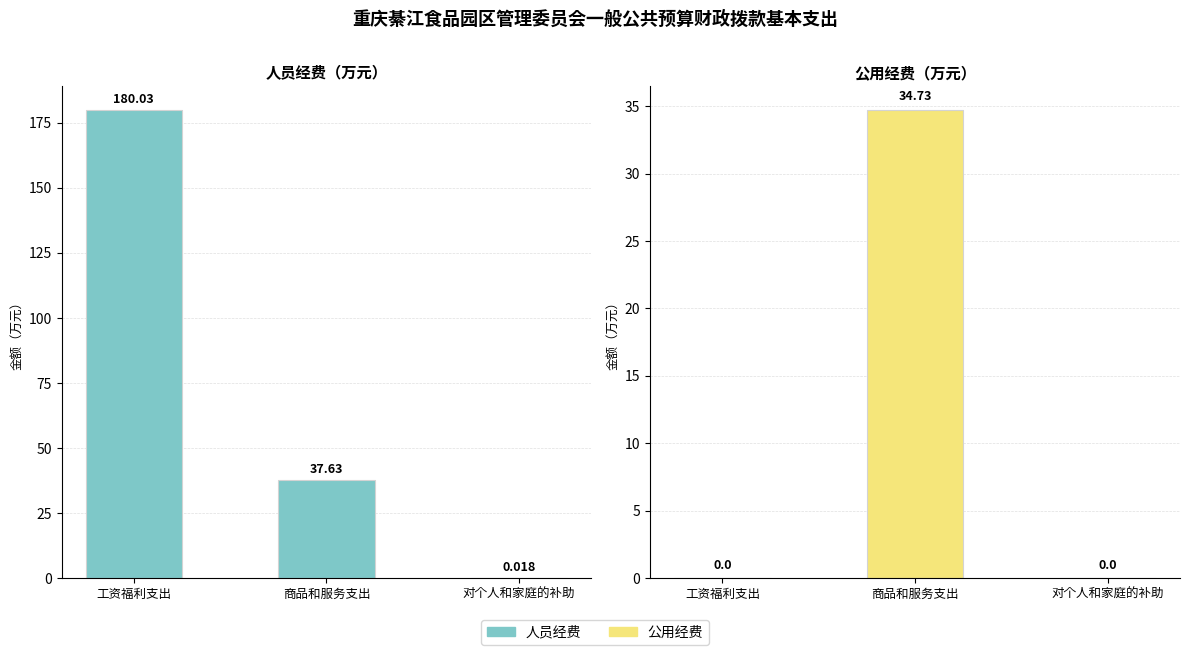

Reading left to right, list all the values displayed in this chart.

人员经费: 180.0	37.6	0.0
公用经费: 0.0	34.7	0.0